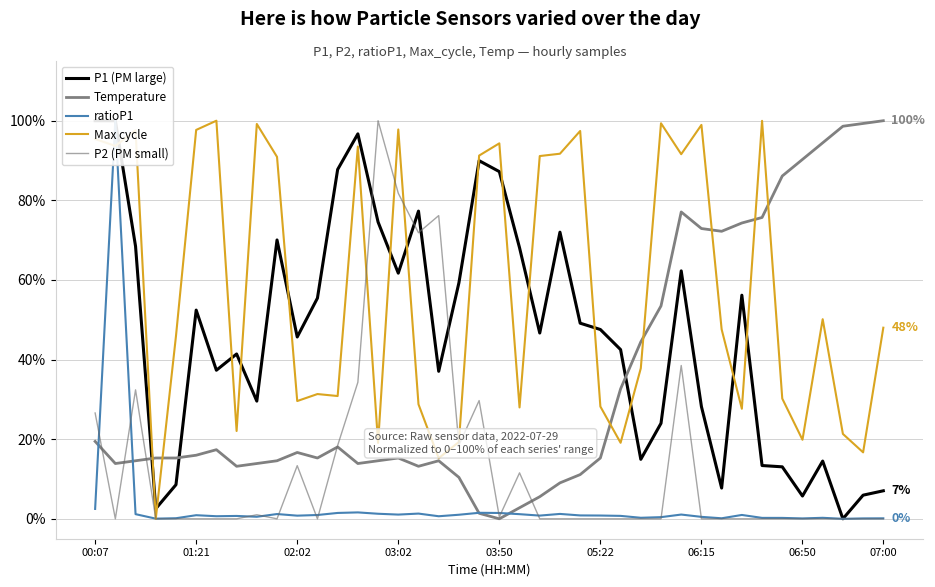

What is the value of the Temperature point at the 39th from the left?

99.3